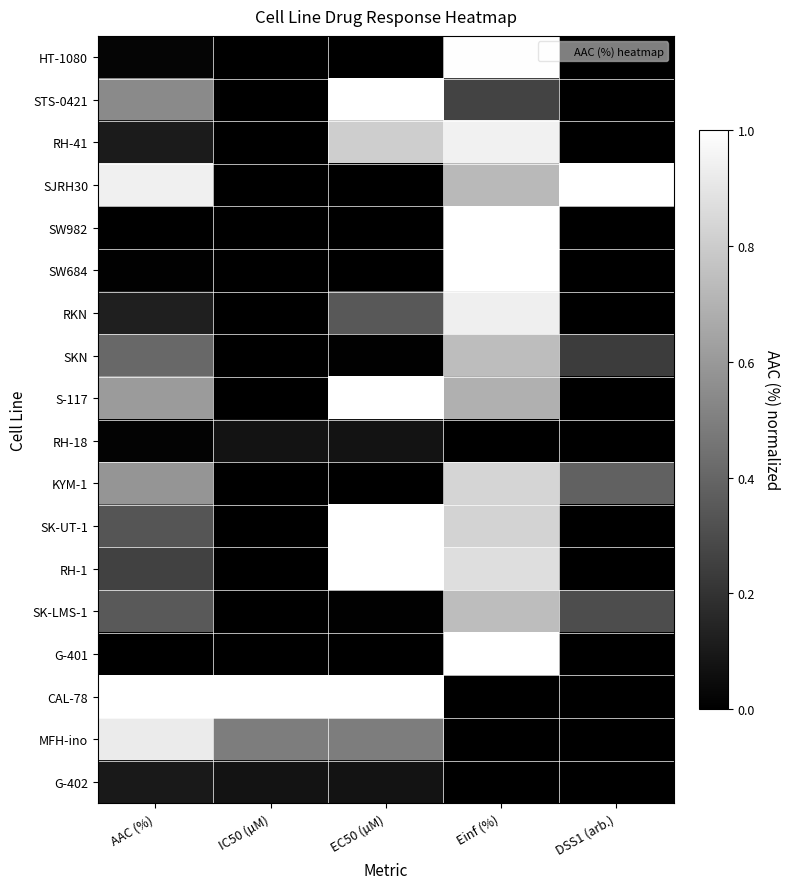

Reading left to right, transcribe all the data shown in this chart.

HT-1080: AAC (%)=0.0	IC50 (µM)=0.0	EC50 (µM)=0.0	Einf (%)=1.0	DSS1 (arb.)=0.0
STS-0421: AAC (%)=0.5	IC50 (µM)=0.0	EC50 (µM)=1.0	Einf (%)=0.3	DSS1 (arb.)=0.0
RH-41: AAC (%)=0.1	IC50 (µM)=0.0	EC50 (µM)=0.8	Einf (%)=0.9	DSS1 (arb.)=0.0
SJRH30: AAC (%)=0.9	IC50 (µM)=0.0	EC50 (µM)=0.0	Einf (%)=0.7	DSS1 (arb.)=1.0
SW982: AAC (%)=0.0	IC50 (µM)=0.0	EC50 (µM)=0.0	Einf (%)=1.0	DSS1 (arb.)=0.0
SW684: AAC (%)=0.0	IC50 (µM)=0.0	EC50 (µM)=0.0	Einf (%)=1.0	DSS1 (arb.)=0.0
RKN: AAC (%)=0.1	IC50 (µM)=0.0	EC50 (µM)=0.3	Einf (%)=0.9	DSS1 (arb.)=0.0
SKN: AAC (%)=0.4	IC50 (µM)=0.0	EC50 (µM)=0.0	Einf (%)=0.7	DSS1 (arb.)=0.2
S-117: AAC (%)=0.6	IC50 (µM)=0.0	EC50 (µM)=1.0	Einf (%)=0.7	DSS1 (arb.)=0.0
RH-18: AAC (%)=0.0	IC50 (µM)=0.1	EC50 (µM)=0.1	Einf (%)=0.0	DSS1 (arb.)=0.0
KYM-1: AAC (%)=0.6	IC50 (µM)=0.0	EC50 (µM)=0.0	Einf (%)=0.8	DSS1 (arb.)=0.4
SK-UT-1: AAC (%)=0.3	IC50 (µM)=0.0	EC50 (µM)=1.0	Einf (%)=0.8	DSS1 (arb.)=0.0
RH-1: AAC (%)=0.3	IC50 (µM)=0.0	EC50 (µM)=1.0	Einf (%)=0.9	DSS1 (arb.)=0.0
SK-LMS-1: AAC (%)=0.4	IC50 (µM)=0.0	EC50 (µM)=0.0	Einf (%)=0.7	DSS1 (arb.)=0.3
G-401: AAC (%)=0.0	IC50 (µM)=0.0	EC50 (µM)=0.0	Einf (%)=1.0	DSS1 (arb.)=0.0
CAL-78: AAC (%)=1.0	IC50 (µM)=1.0	EC50 (µM)=1.0	Einf (%)=0.0	DSS1 (arb.)=0.0
MFH-ino: AAC (%)=0.9	IC50 (µM)=0.5	EC50 (µM)=0.5	Einf (%)=0.0	DSS1 (arb.)=0.0
G-402: AAC (%)=0.1	IC50 (µM)=0.1	EC50 (µM)=0.1	Einf (%)=0.0	DSS1 (arb.)=0.0